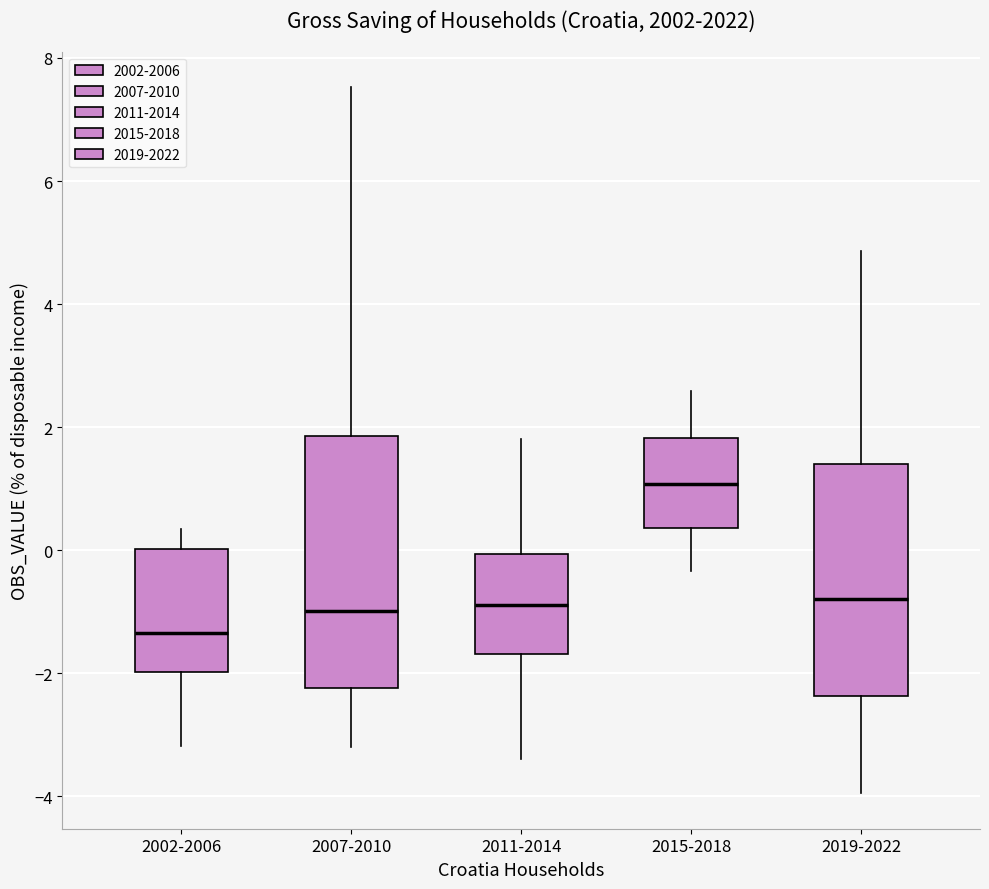

Which box is the tallest, from its lower edge to its upper edge?

2007-2010